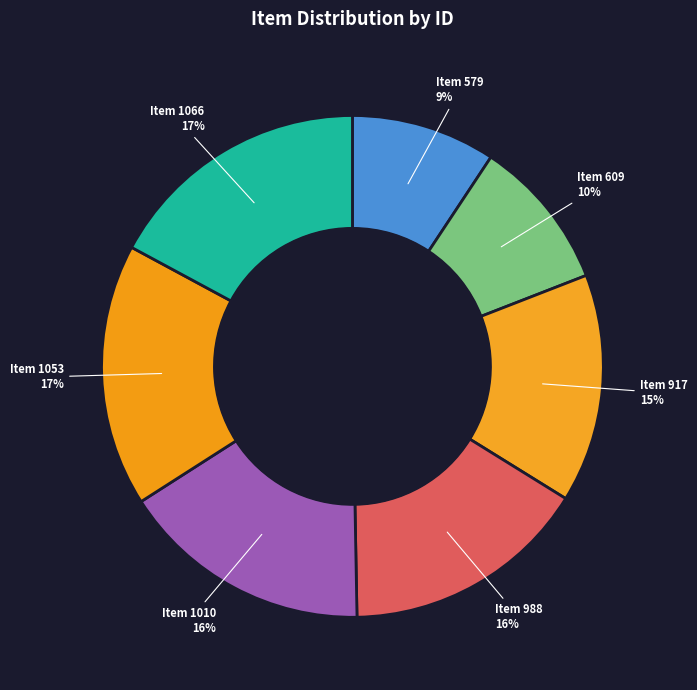

Does any single category account for the majority?

No